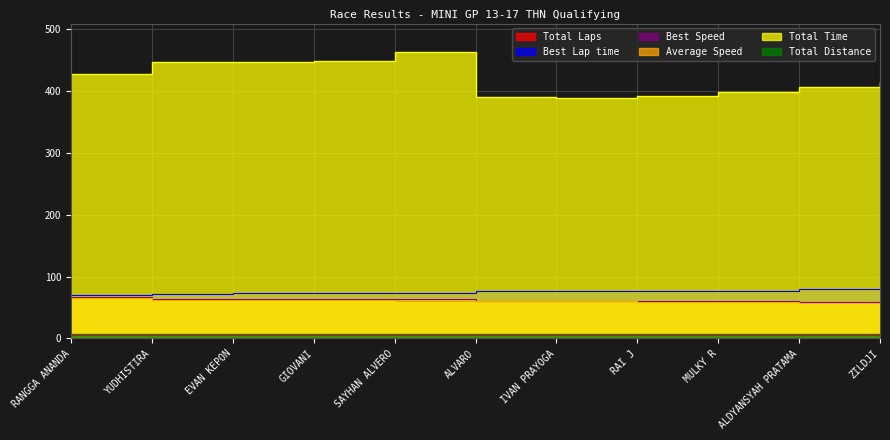

At which label does Total Time reach its minimum?

IVAN PRAYOGA